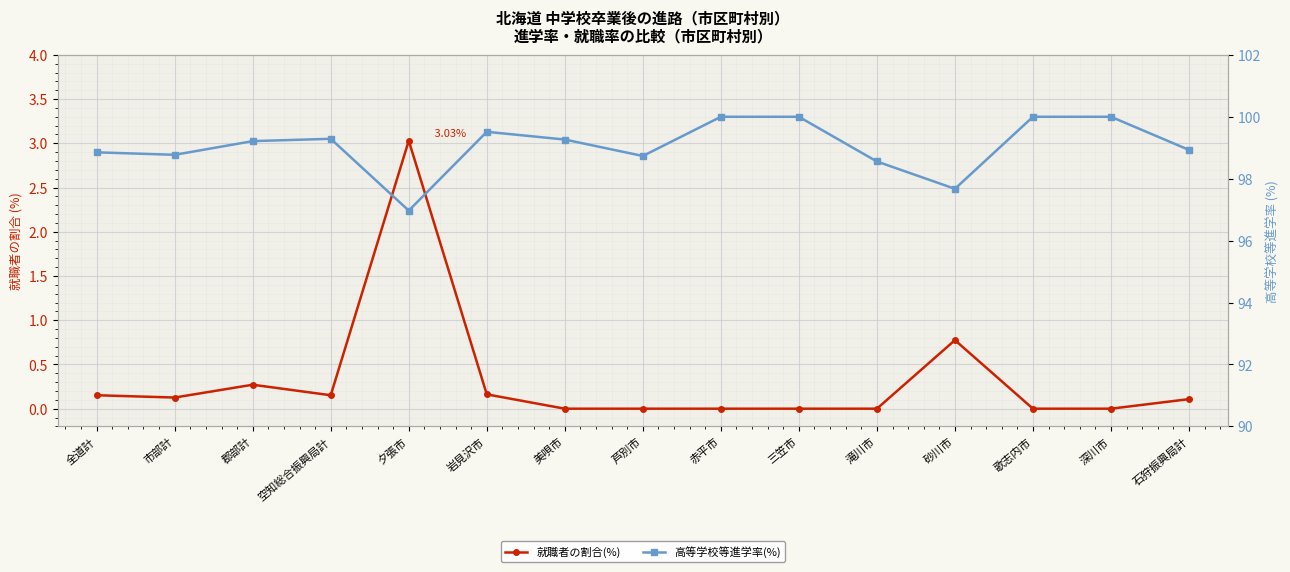

Reading left to right, what are all the values shown in this chart?

就職者の割合(%): 0.2	0.1	0.3	0.2	3.0	0.2	0.0	0.0	0.0	0.0	0.0	0.8	0.0	0.0	0.1
高等学校等進学率(%): 98.9	98.8	99.2	99.3	97.0	99.5	99.3	98.7	100.0	100.0	98.6	97.7	100.0	100.0	98.9